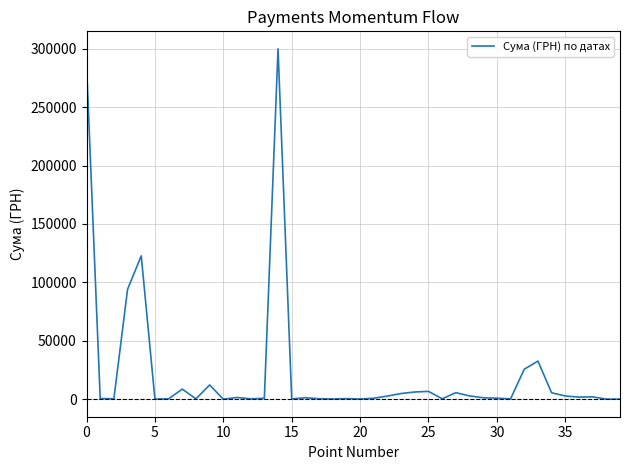

What is the maximum value shown in the chart?

299923.2